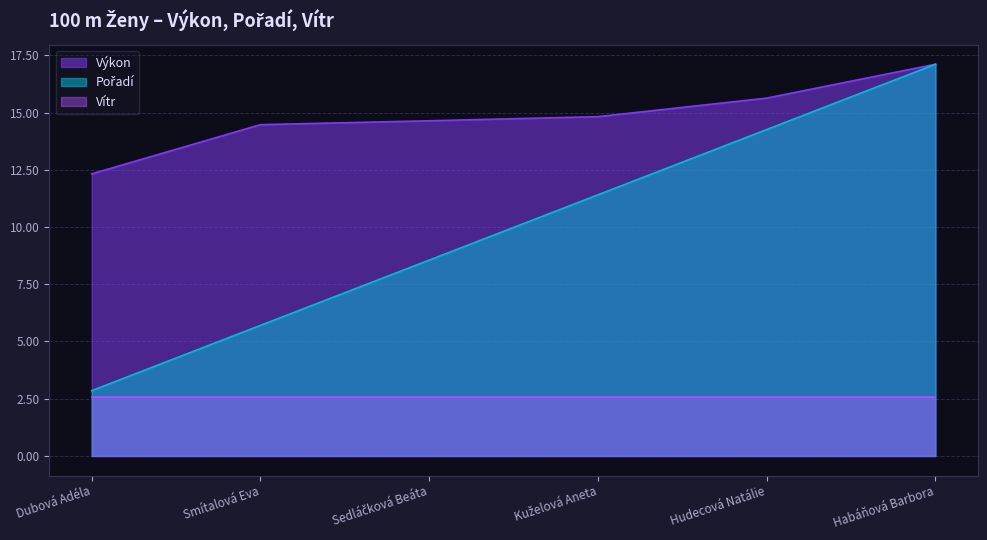

What is the minimum value shown in the chart?

2.6